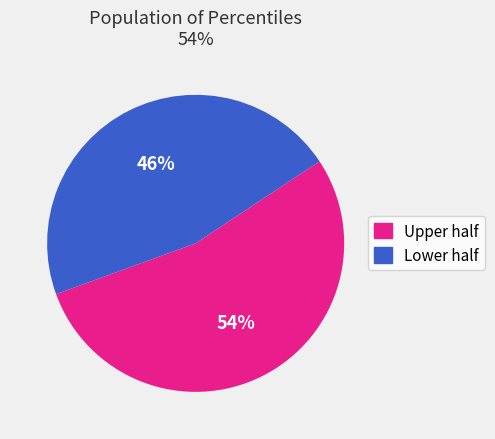

To the nearest percent, what is the average slice percentage?

50%